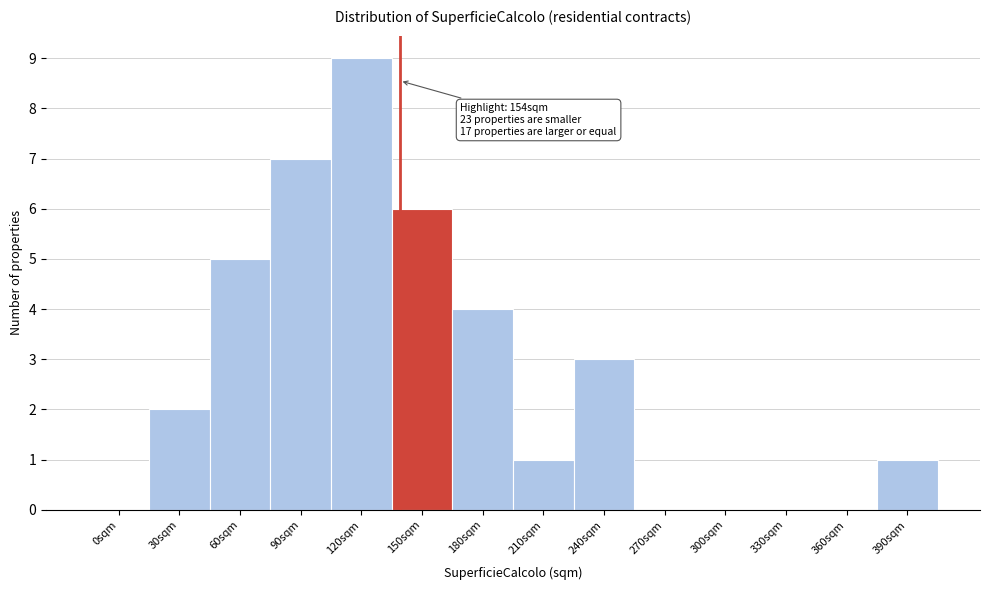

Reading left to right, what are all the values shown in this chart?

0sqm=0	30sqm=2	60sqm=5	90sqm=7	120sqm=9	150sqm=6	180sqm=4	210sqm=1	240sqm=3	270sqm=0	300sqm=0	330sqm=0	360sqm=0	390sqm=1